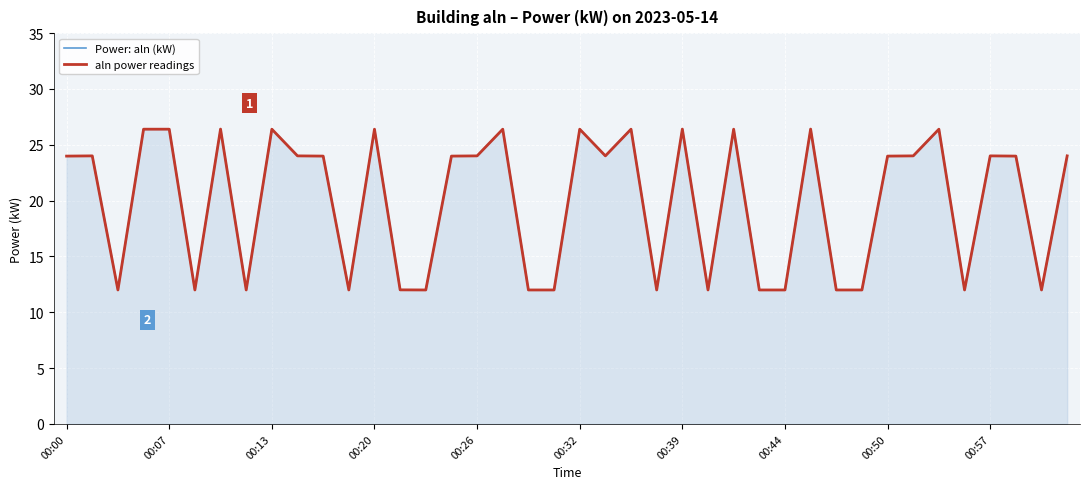

Is the value of aln power readings at 38 greater than the value of Power: aln (kW) at 36?

No